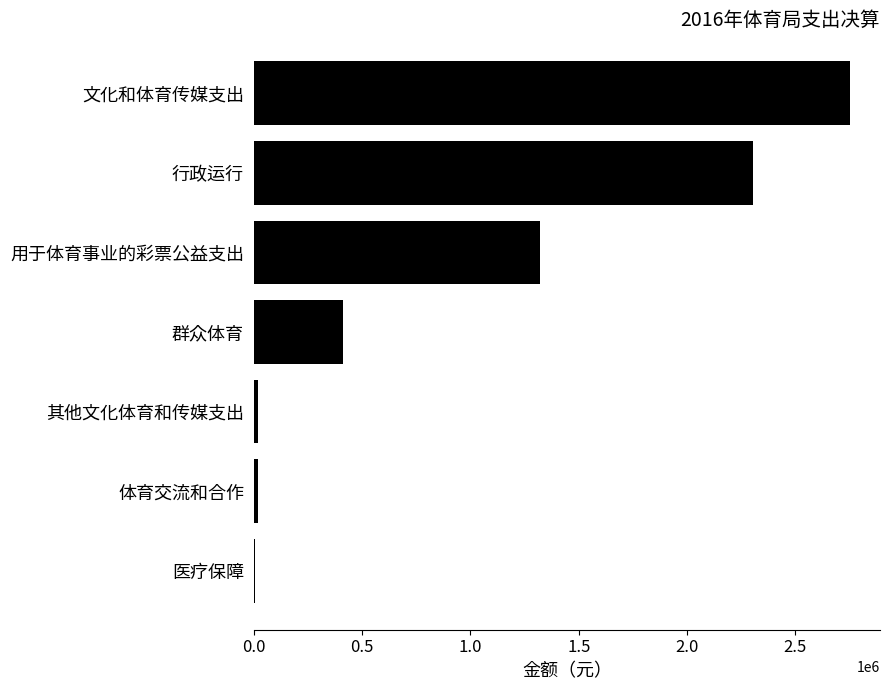

Read the value at 文化和体育传媒支出.

2752724